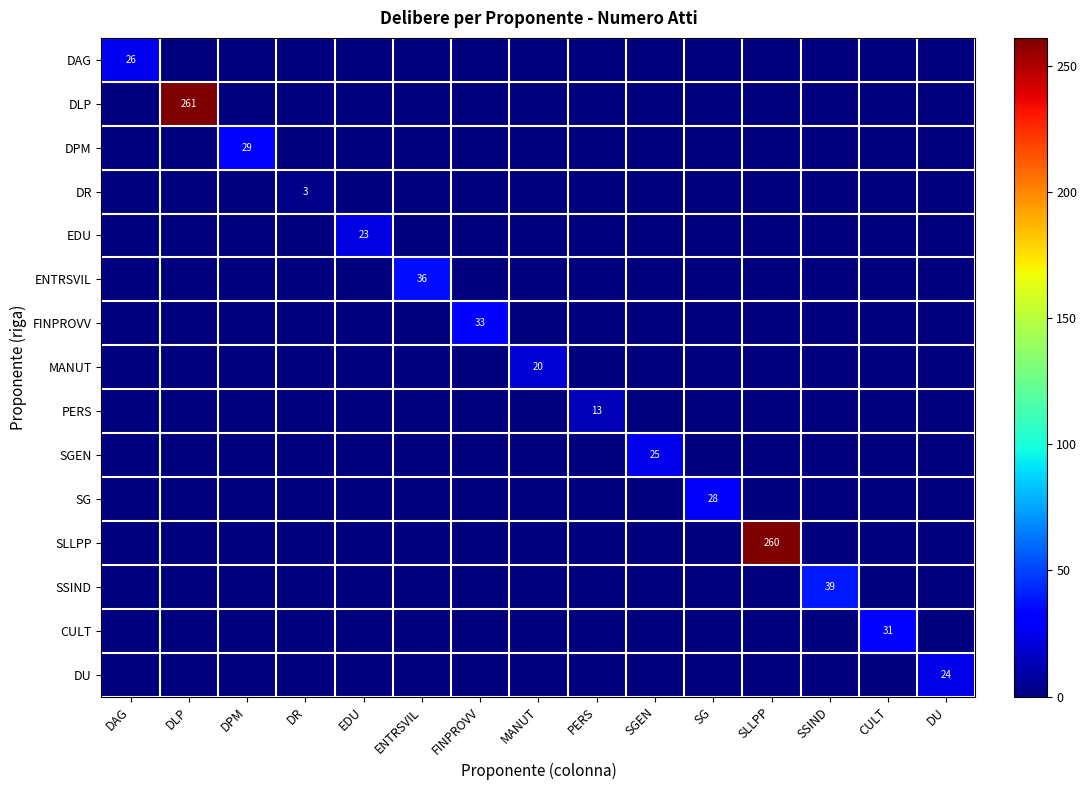

The ENTRSVIL series shows 52 at ENTRSVIL. True or false?

False